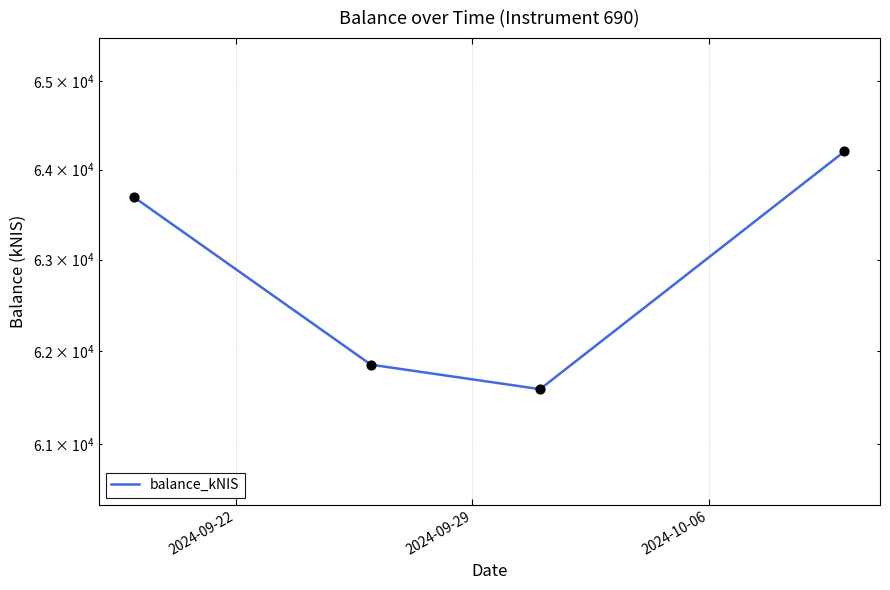

What is the ratio of the value at 2024-10-06 to the value at 2024-09-29?

1.0